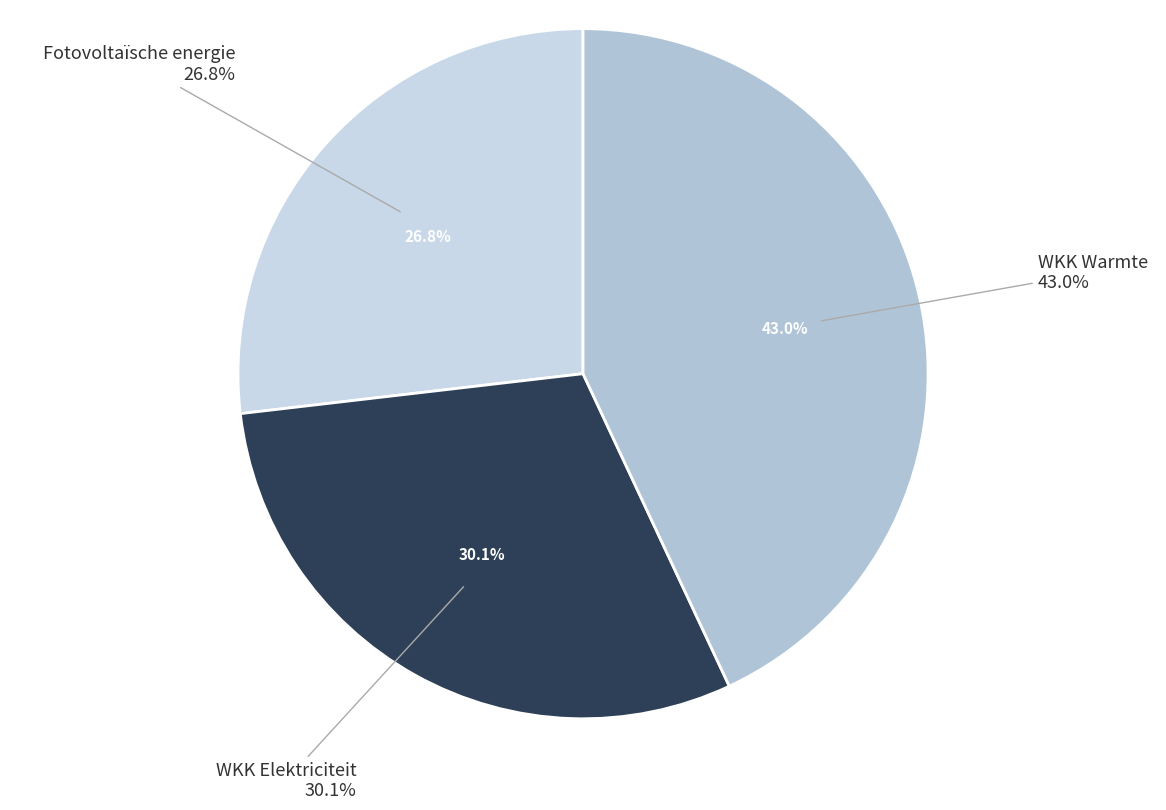

Which slice represents more than half of the pie?

Warmtekrachtkoppeling (warmte)